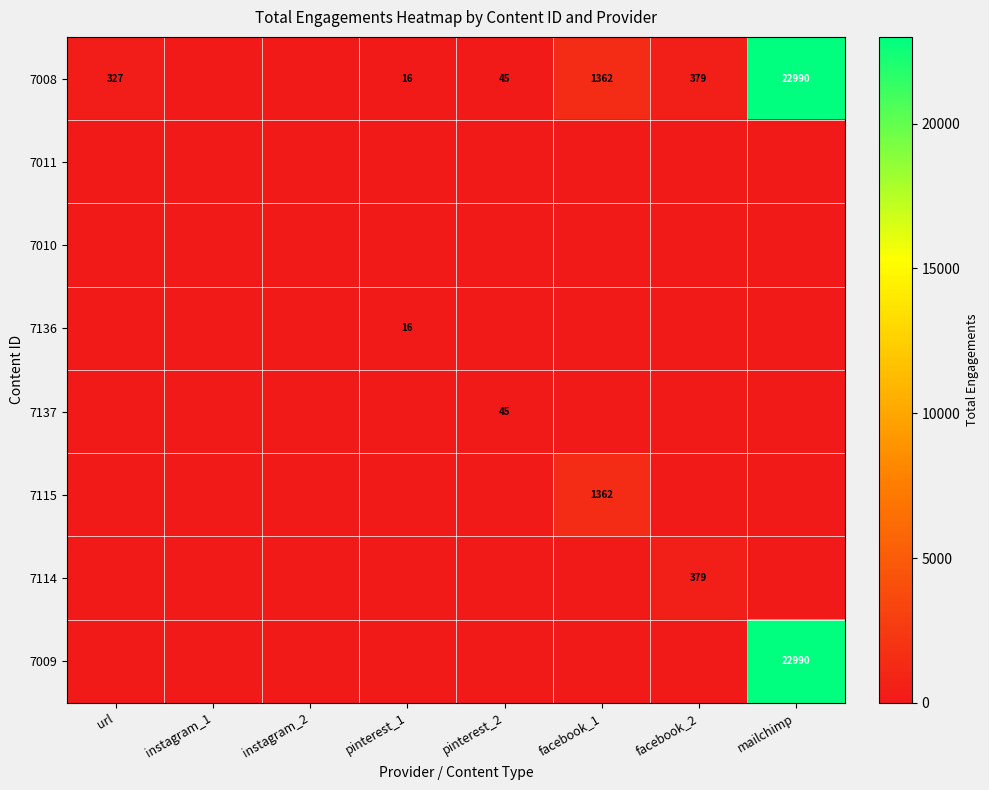

The value of 7008 at url is 327. True or false?

True